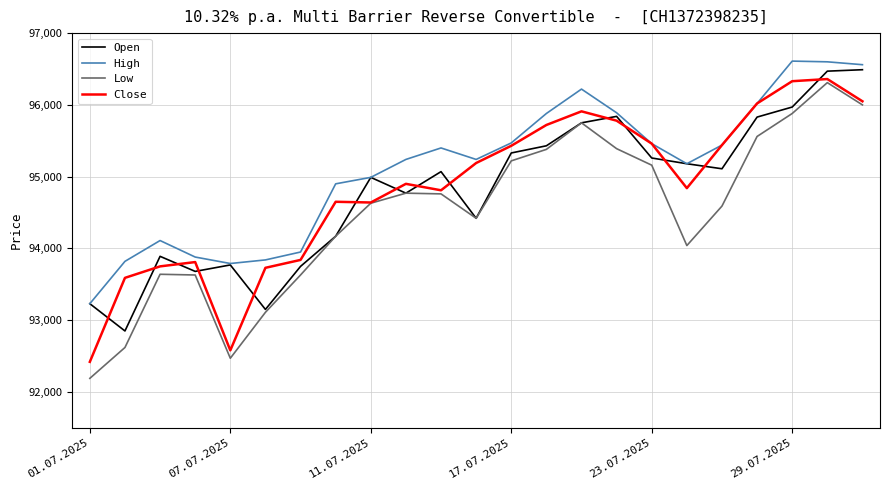

Which series has the largest total across all categories?

High